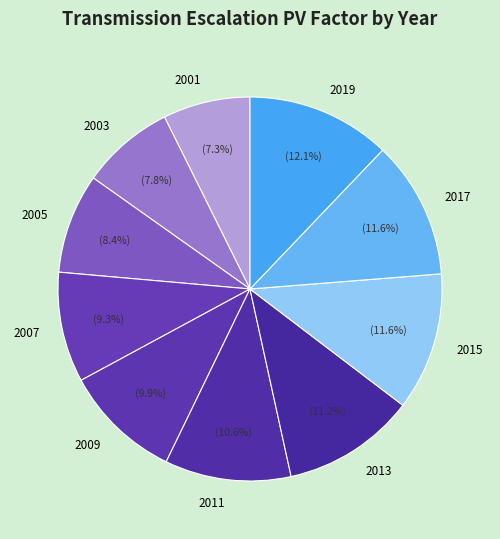

What portion of the pie excludes 2007?

90.7%